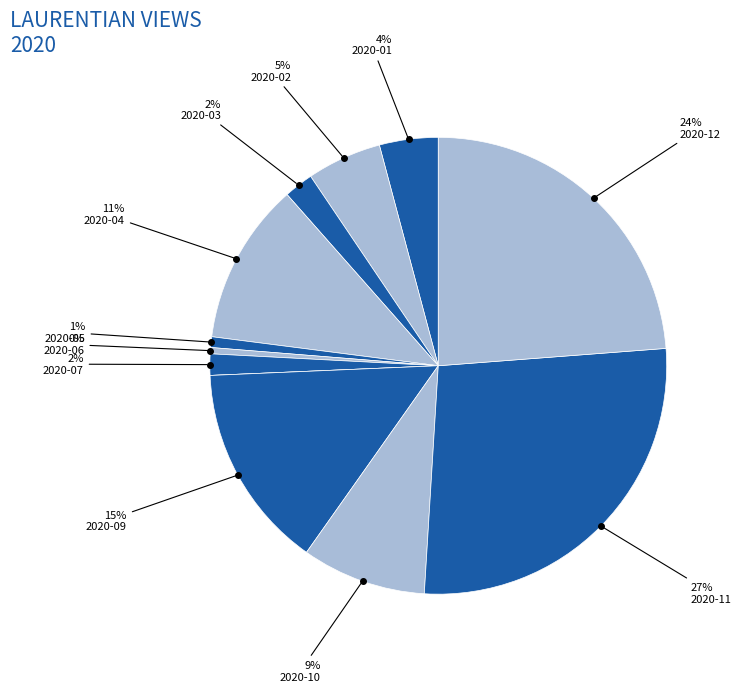

How many segments does this pie chart have?

12